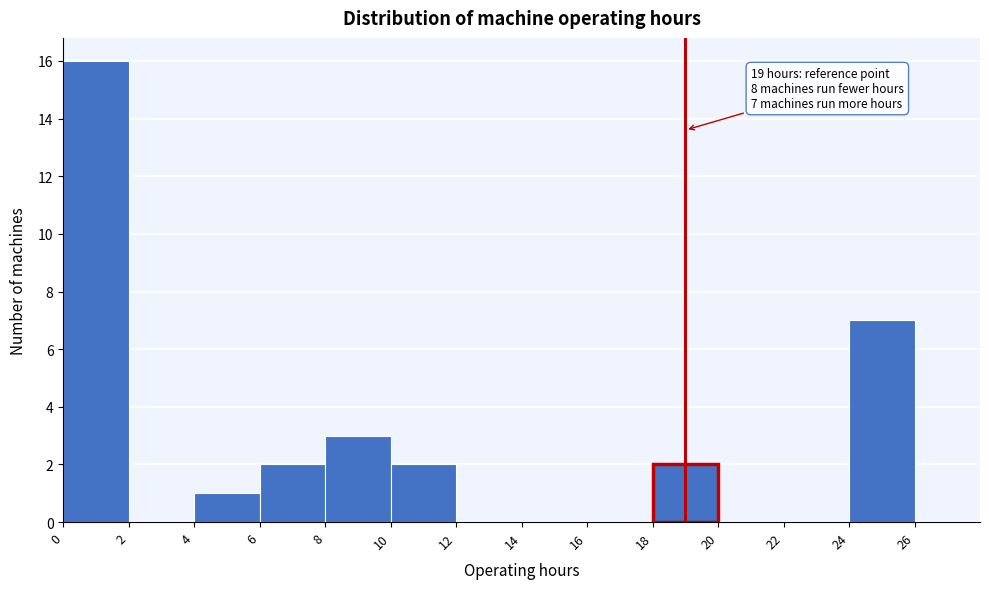

Which range on the x-axis has the tallest bar?

0 to 2